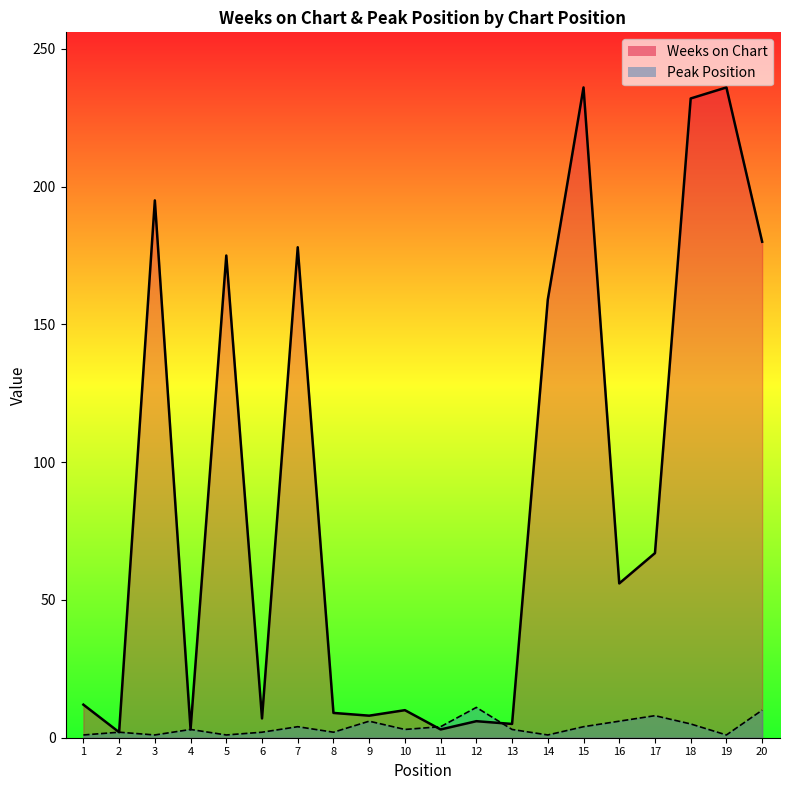

Rank the series by their maximum value, from lowest to highest.

Peak Position, Weeks on Chart